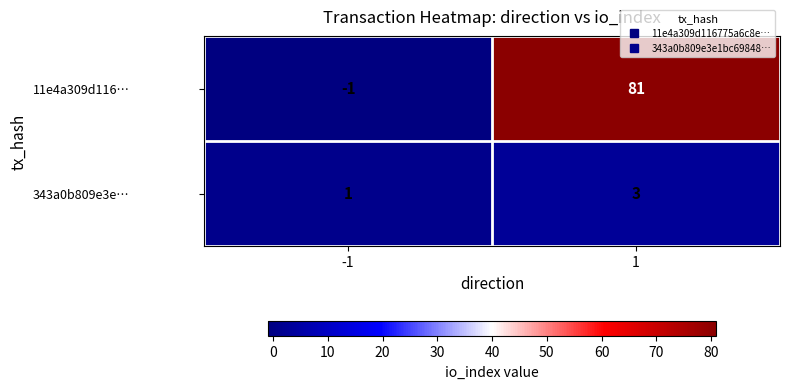

True or false: 343a0b809e3e… has a value of 2 at -1.

False